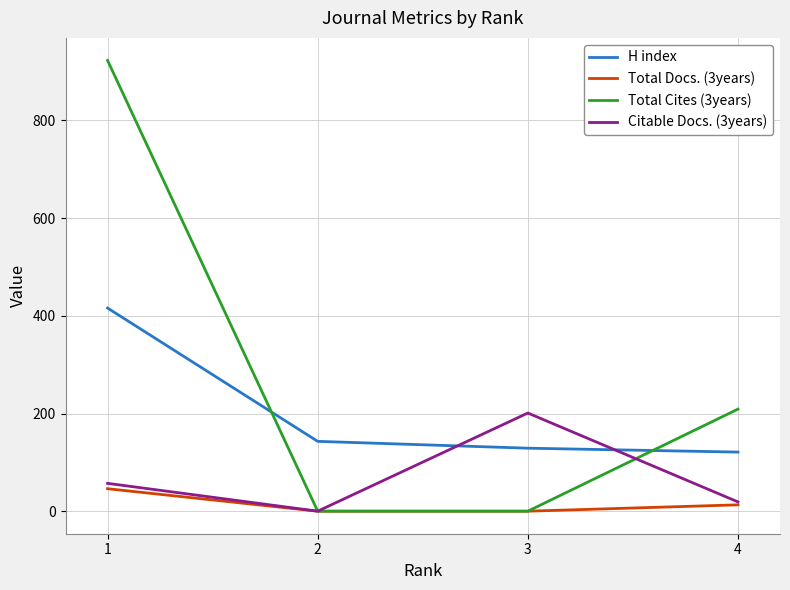

How many Total Docs. (3years) values are between 0 and 46?

4